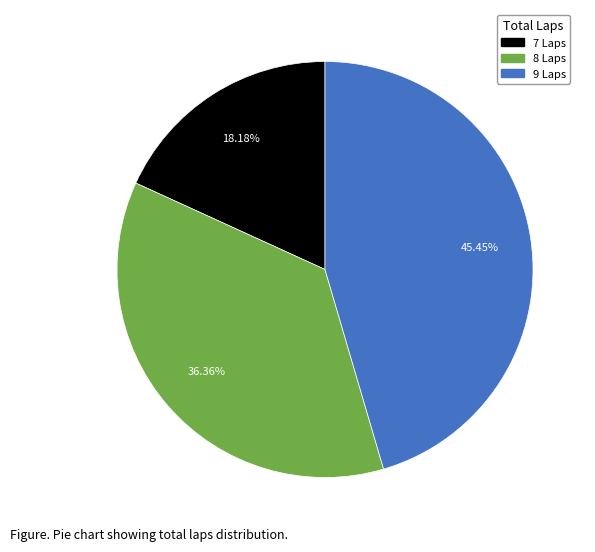

Does any single category account for the majority?

No